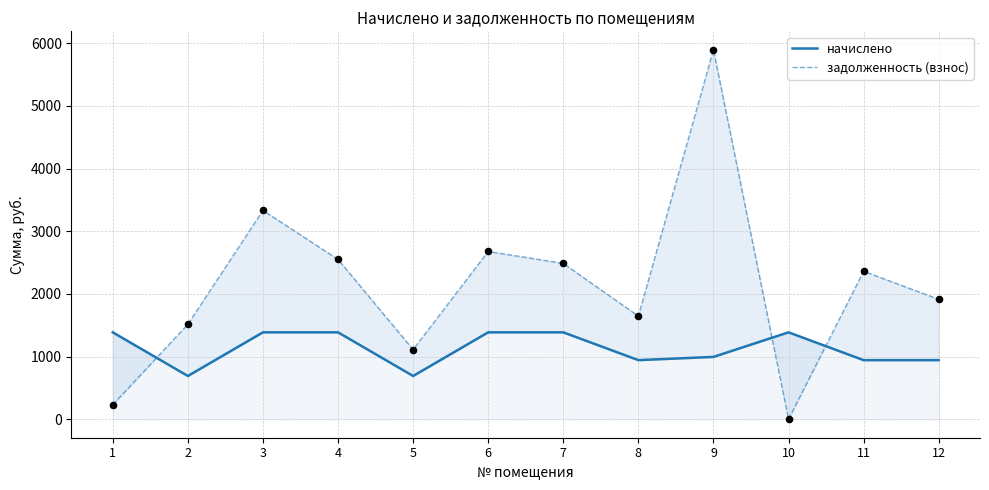

Which series contains the highest Y value?

задолженность (взнос)